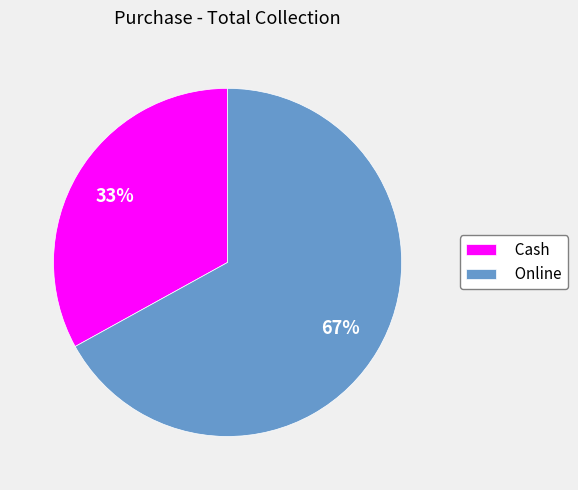

Rank the categories by value from highest to lowest.

Online, Cash